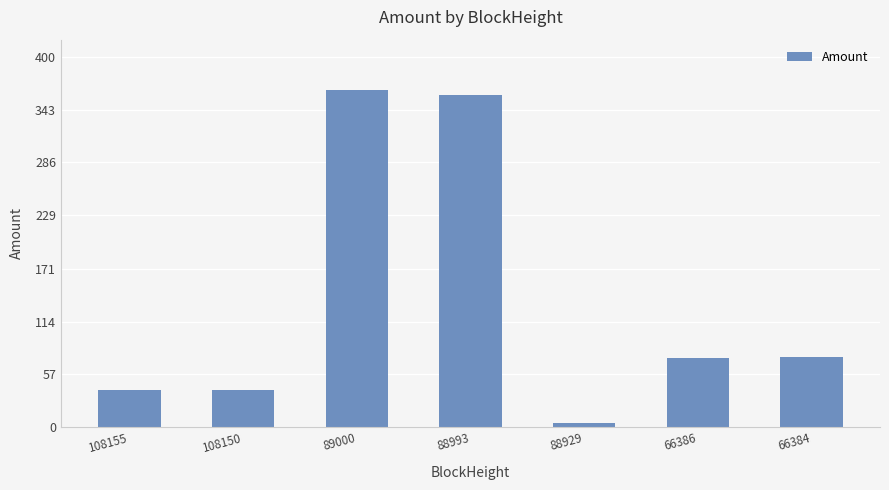

What is the change in value from 88929 to 66384?

+71.0